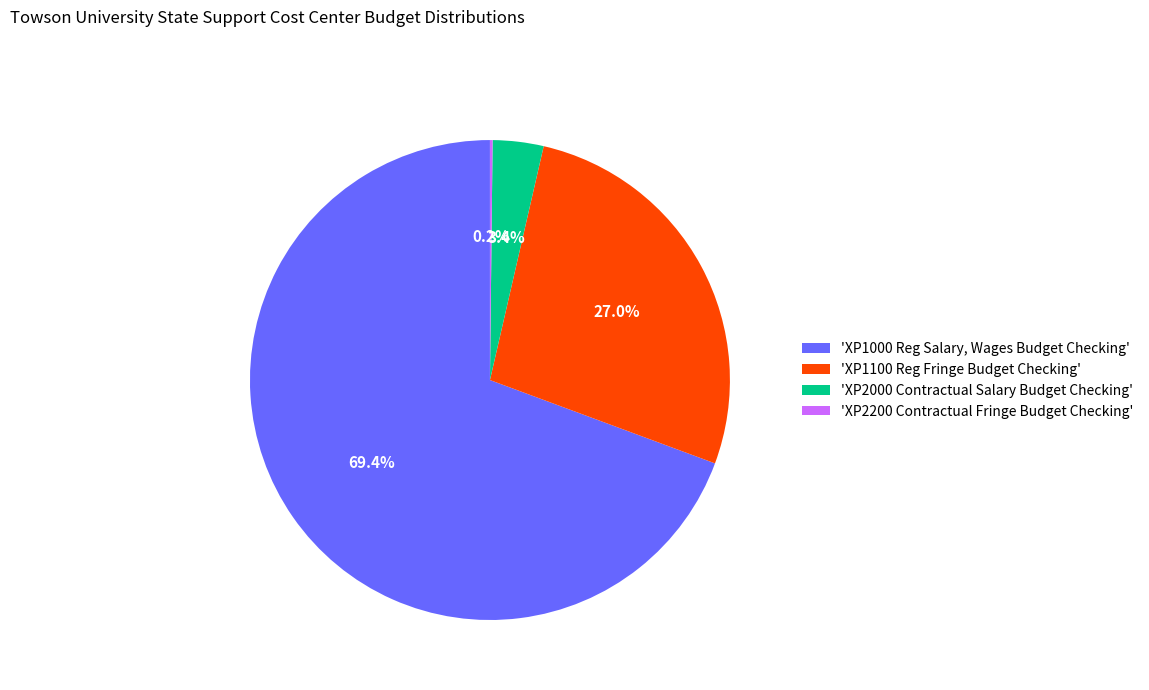

Combined, do 'XP1000 Reg Salary, Wages Budget Checking' and 'XP1100 Reg Fringe Budget Checking' account for over 50%?

Yes